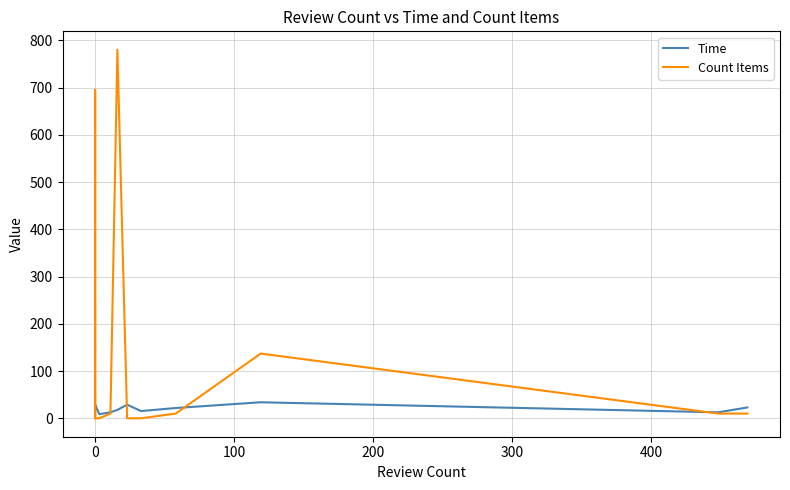

List the series in order of their peak value, highest first.

Count Items, Time